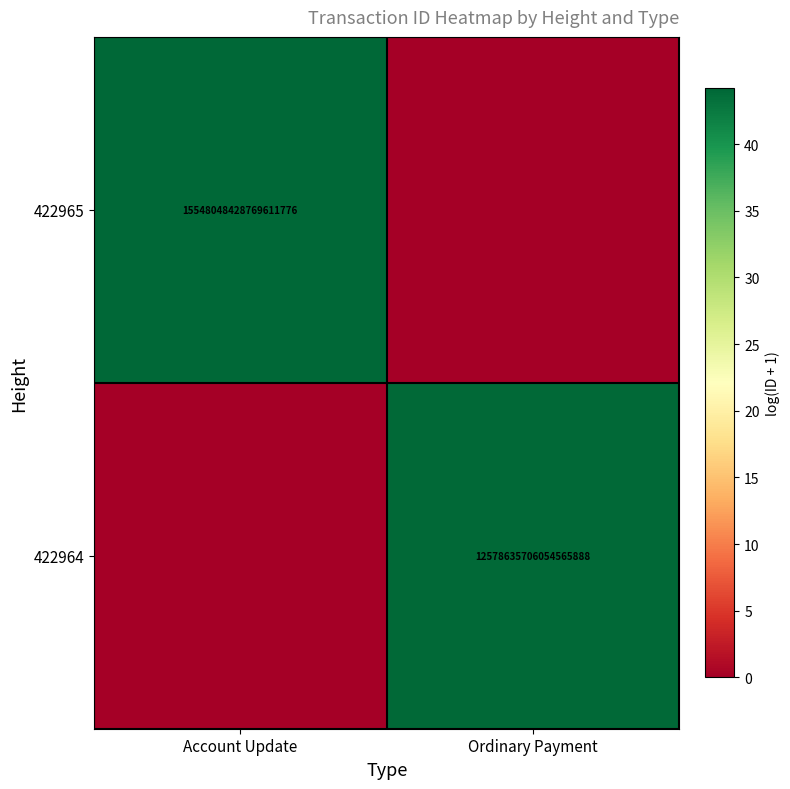

True or false: 422965 has a value of 4955094240568448000 at Account Update.

False